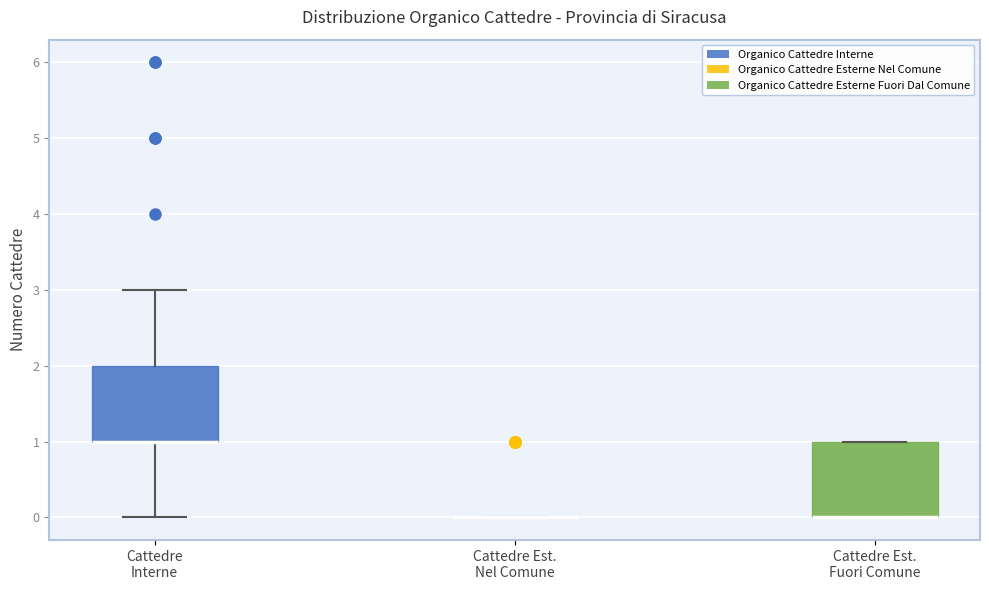

Reading left to right, transcribe this box plot: for each box, give where its median line is, the range the box spans, and where its two whiskers end, as read against the y-axis. The values are not printed on the chart, so give them approximately, as read against the axis.

Cattedre Interne: median 1 (drawn on the box's lower edge), box 1 to 2, whiskers 0 to 3
Cattedre Est. Nel Comune: box collapsed to a line at 0, whiskers 0 to 0
Cattedre Est. Fuori Comune: median 0 (drawn on the box's lower edge), box 0 to 1, whiskers 0 to 1